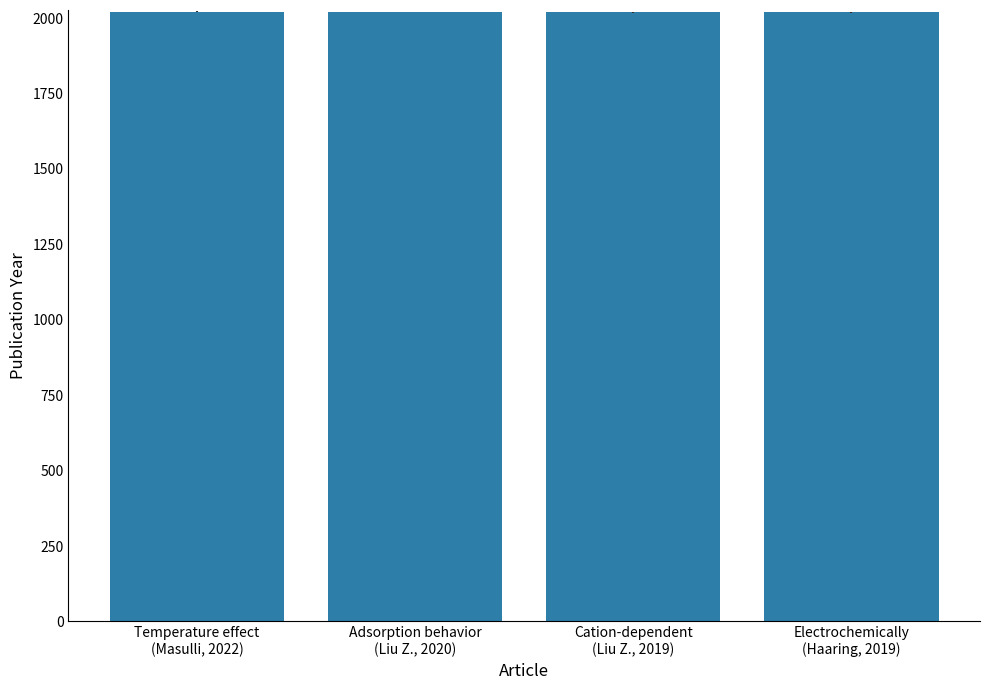

What is the average value?

2020